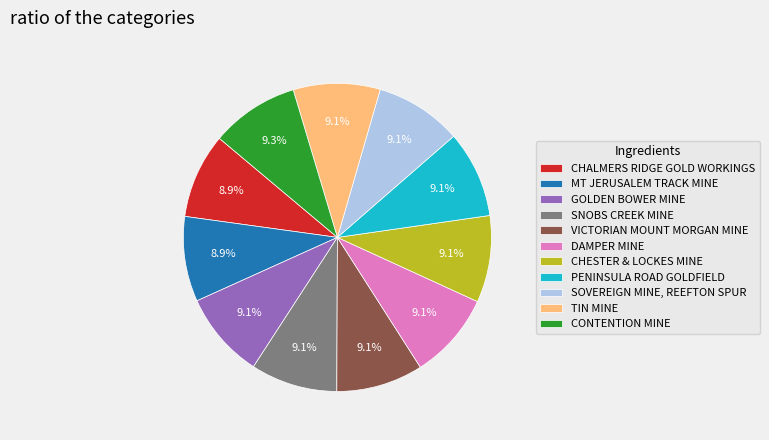

Count the number of slices in the pie.

11